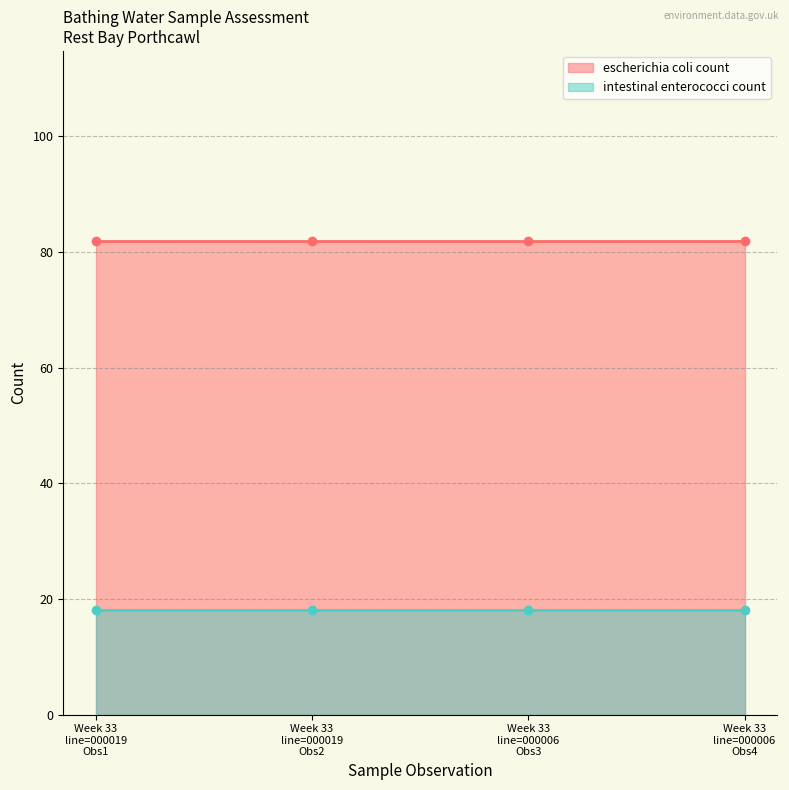

The value of escherichia coli count at 2014-08-14T13:00:00 is 136. True or false?

False